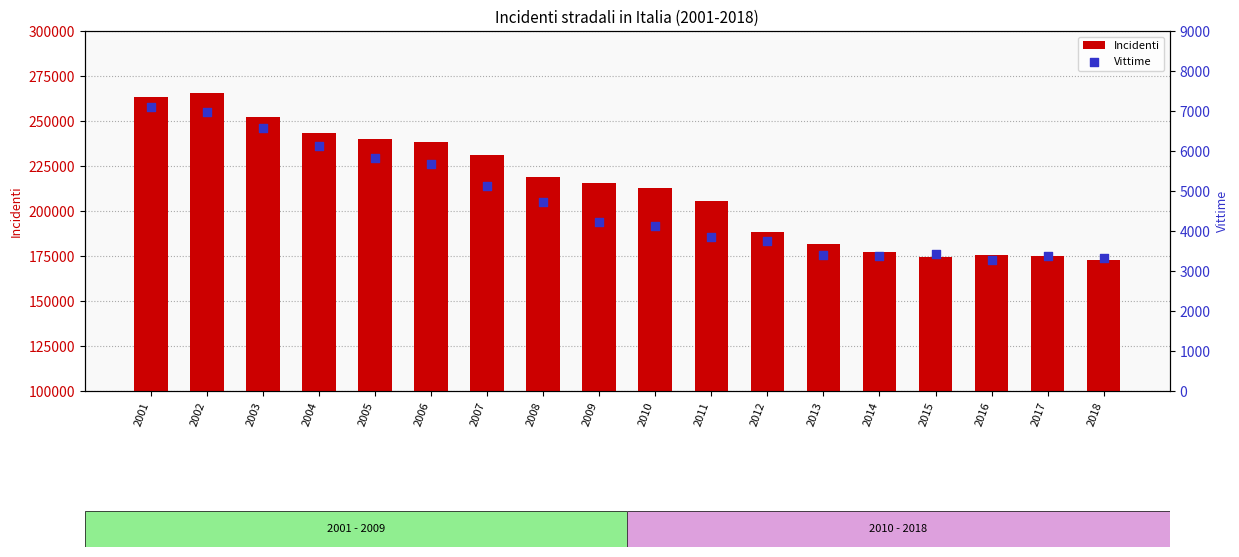

Which series reaches the minimum Y coordinate?

Vittime